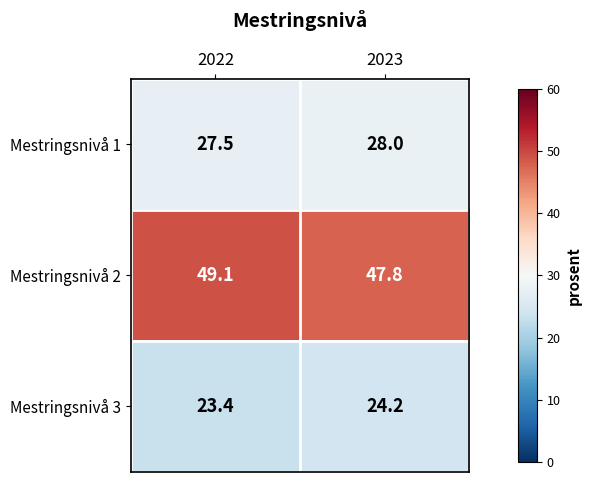

Rank the series by their maximum value, from highest to lowest.

Mestringsnivå 2, Mestringsnivå 1, Mestringsnivå 3